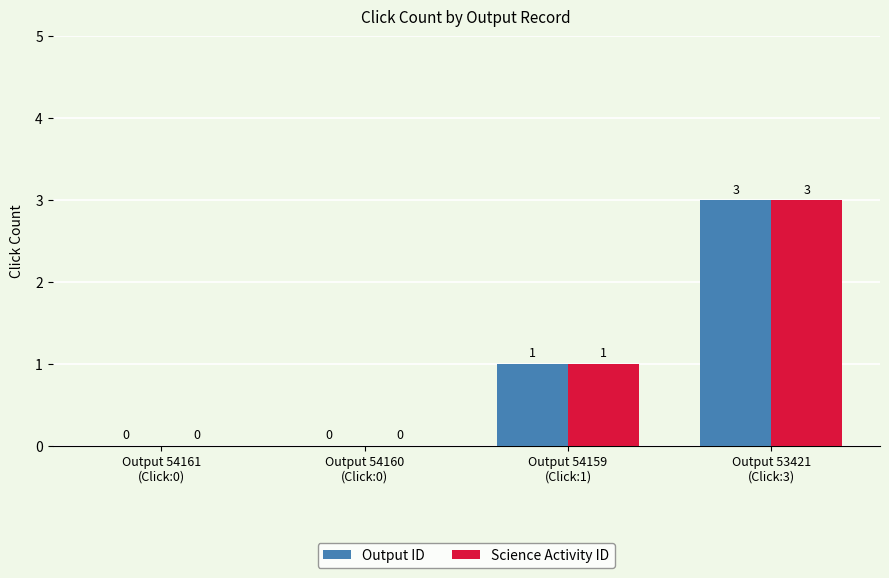

What is the sum of all Output ID values?

4